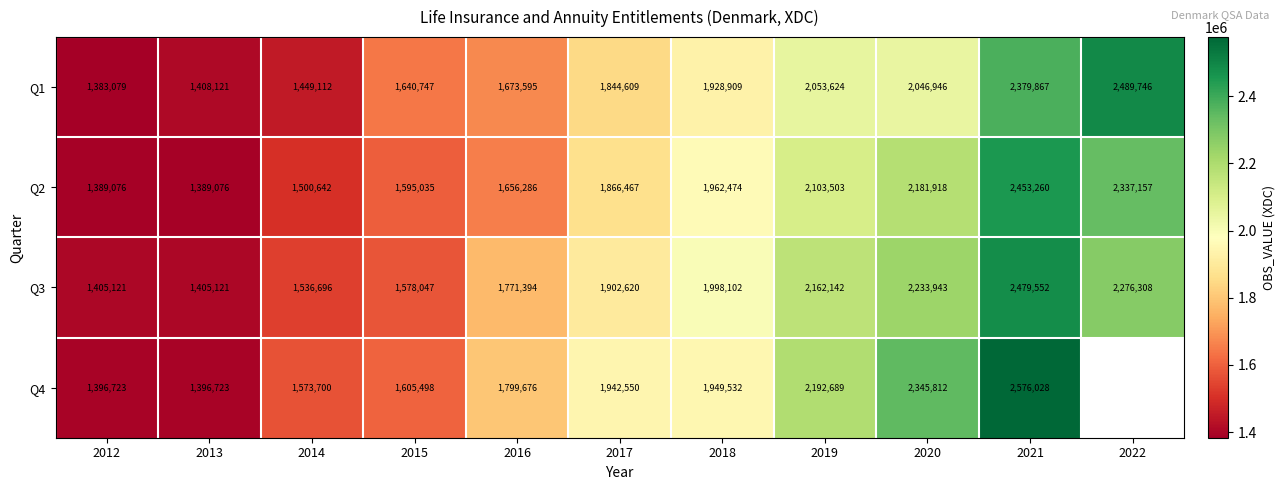

How many data points in Q2 are less than 1866467?

5